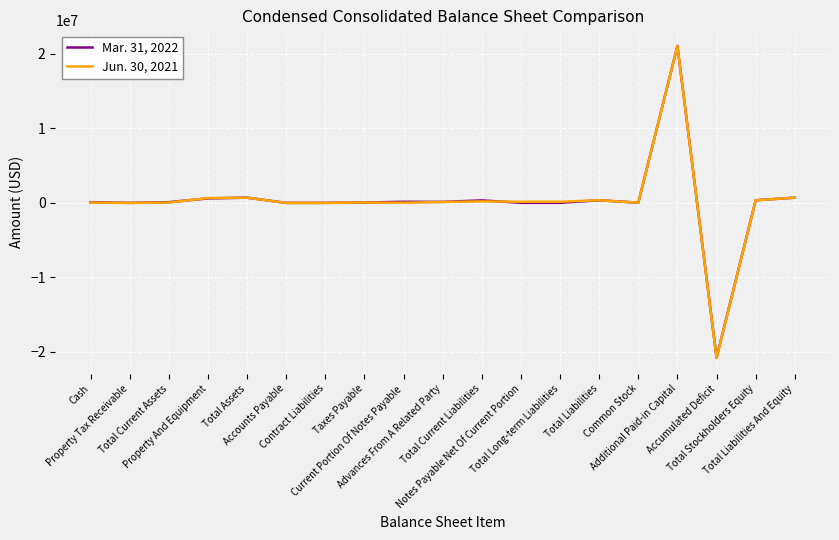

What is the smallest value displayed?

-20821598